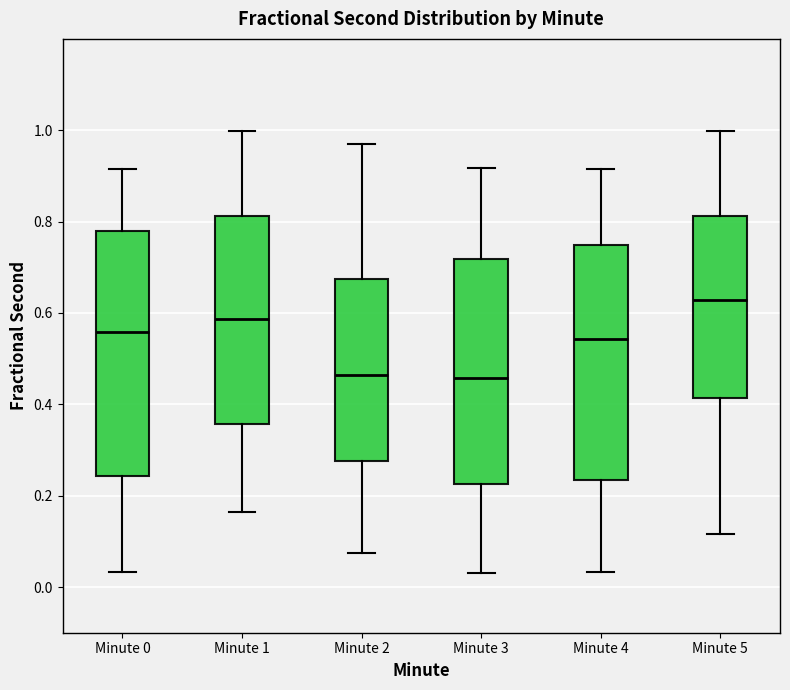

Where does the median line of the box for Minute 1 sit on the y-axis? The values are not printed on the chart, so give them approximately, as read against the axis.

0.58